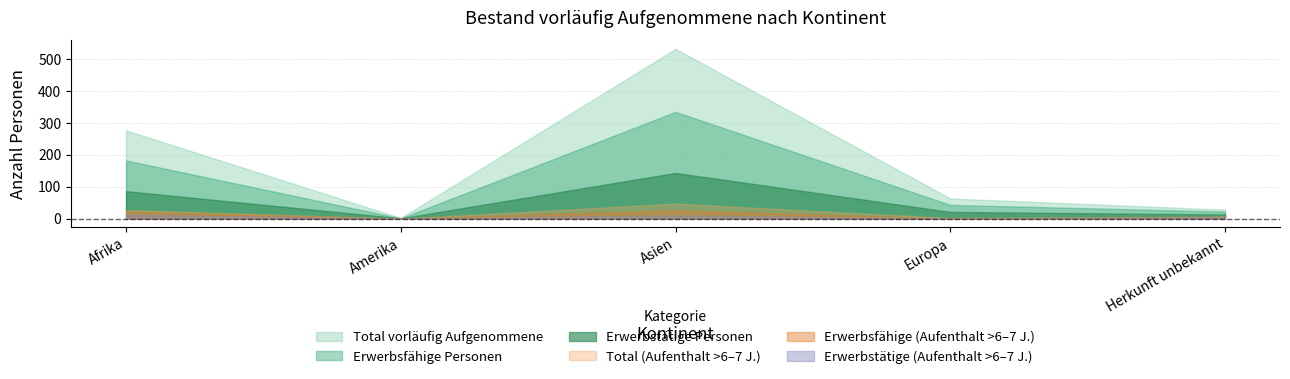

What are all the series names shown in the legend?

Total vorläufig Aufgenommene, Erwerbsfähige Personen, Erwerbstätige Personen, Total (Aufenthalt >6–7 J.), Erwerbsfähige (Aufenthalt >6–7 J.), Erwerbstätige (Aufenthalt >6–7 J.)